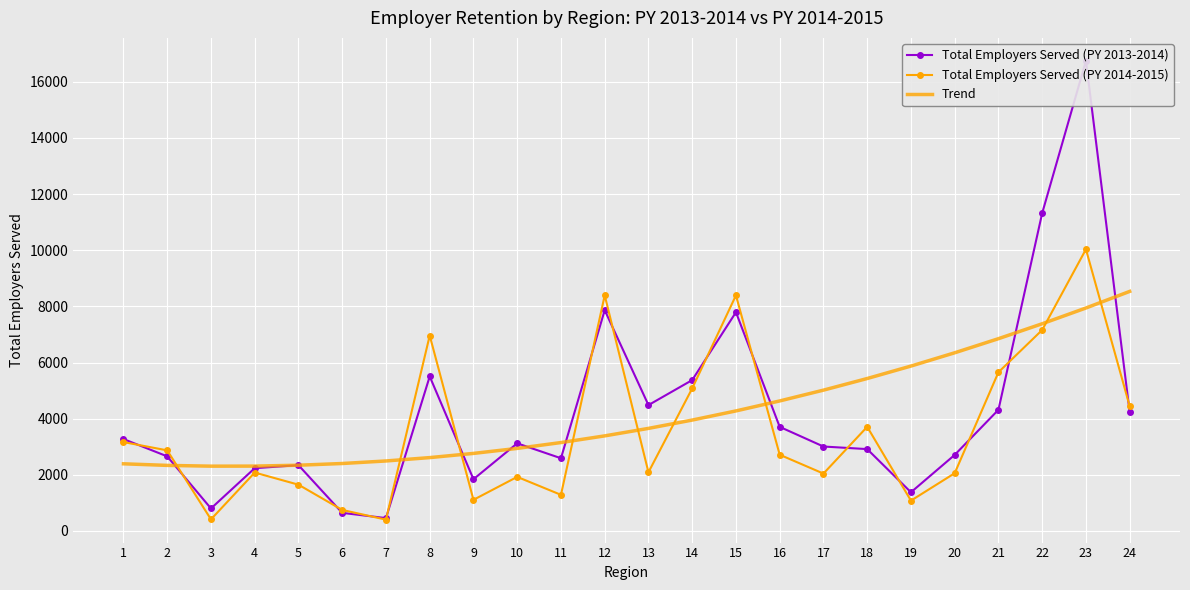

How many times do Trend and Total Employers Served (PY 2014-2015) cross each other?

9